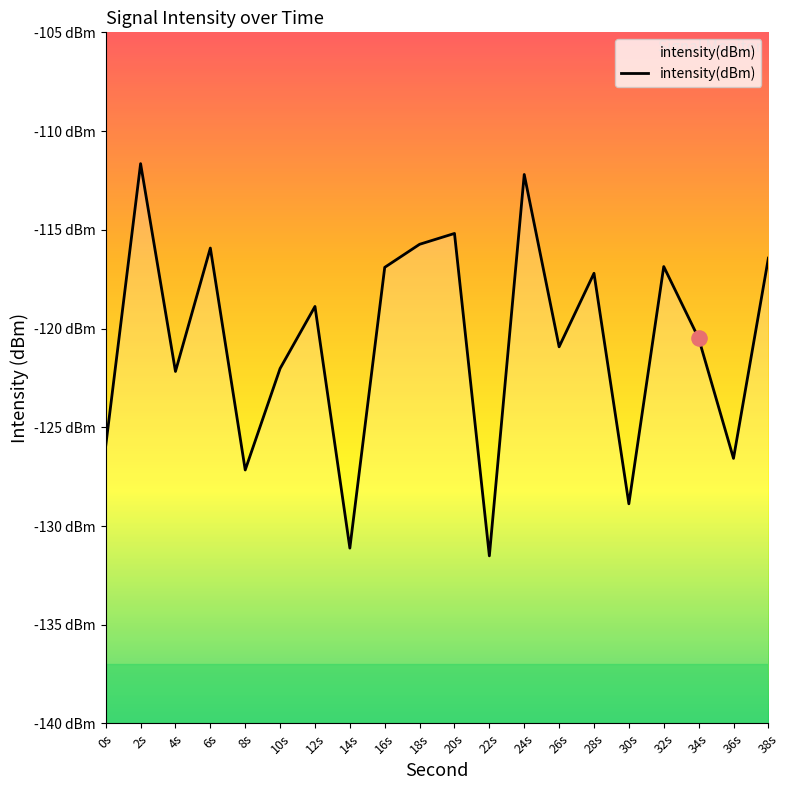

Which has a higher value, 16s or 14s?

16s